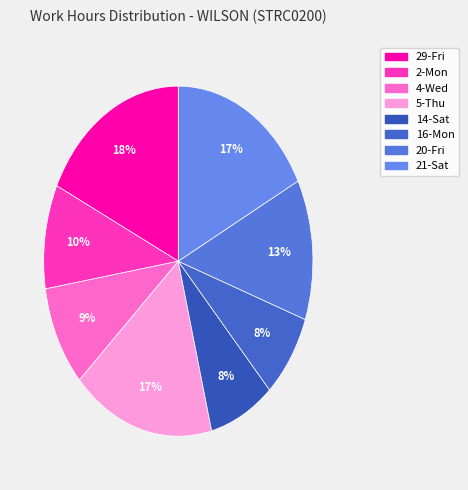

Approximately how many times larger is the value at 21-Sat compared to 4-Wed?

1.9